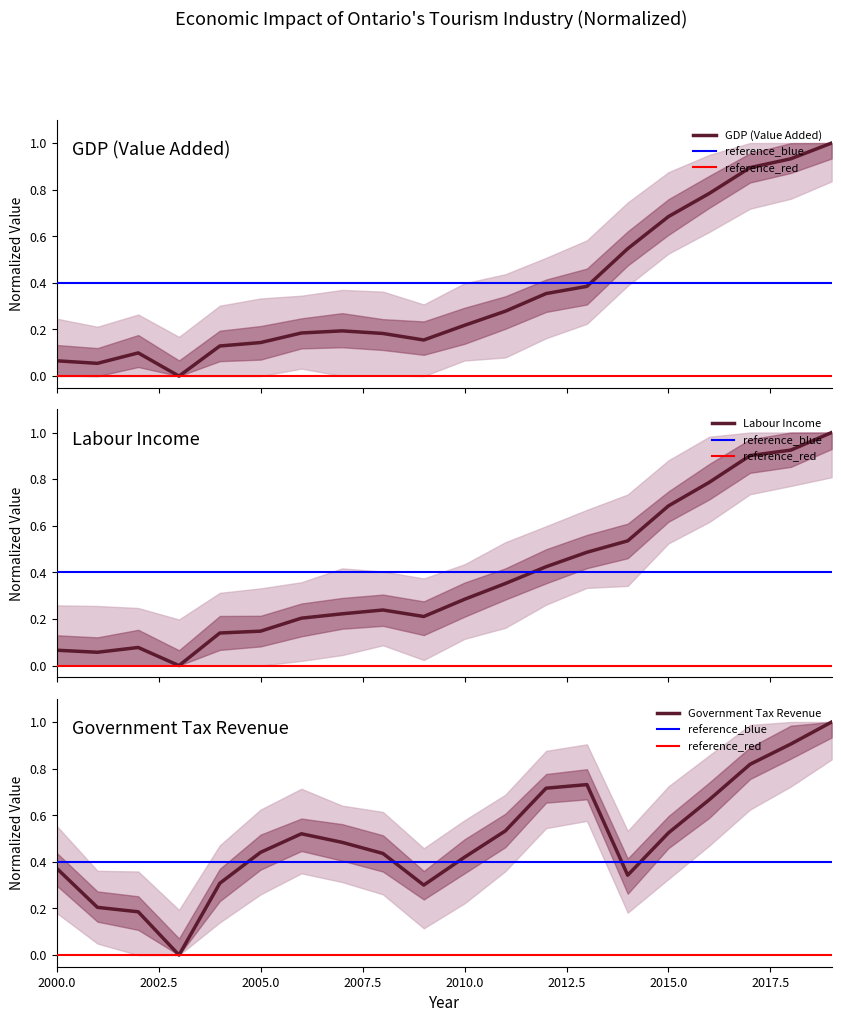

What is the maximum value for Labour Income?

1.0